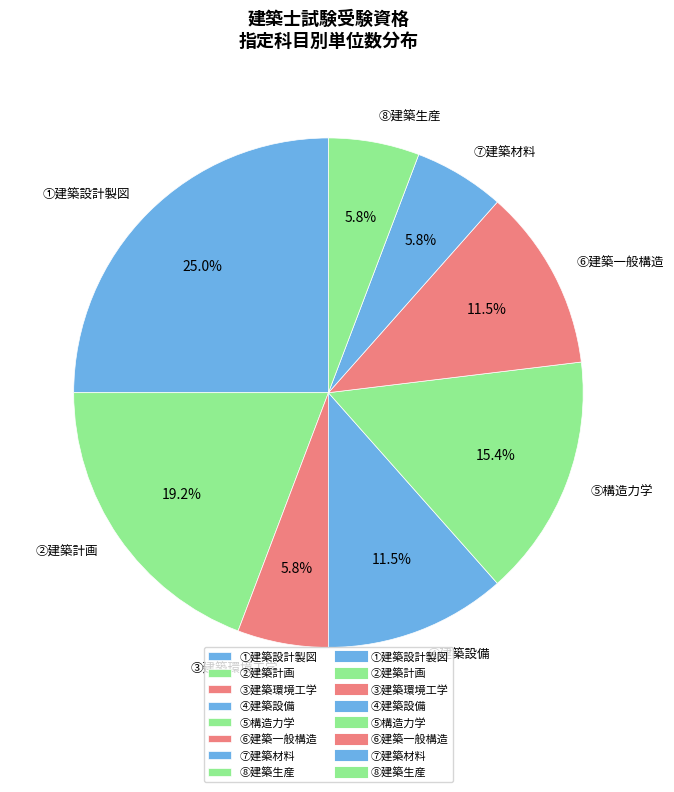

To the nearest percent, what is the average slice percentage?

12%